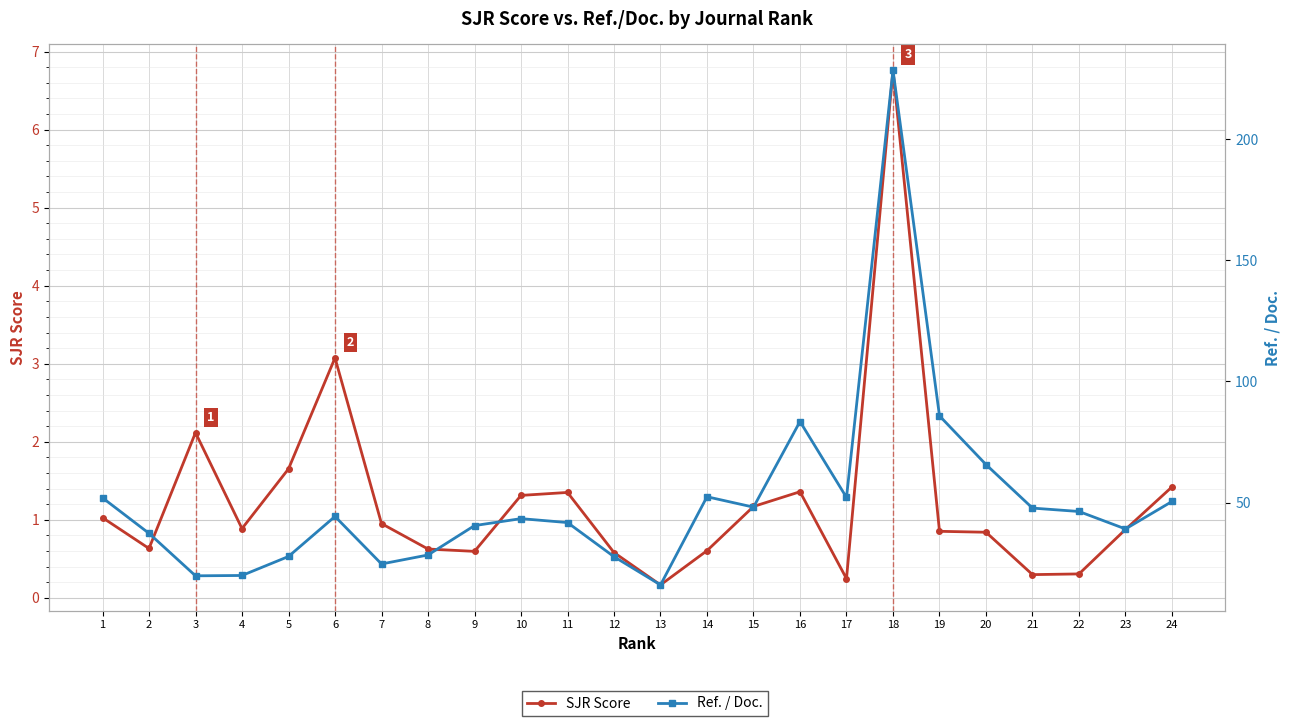

What is the average value of the Ref. / Doc. series?

50.9